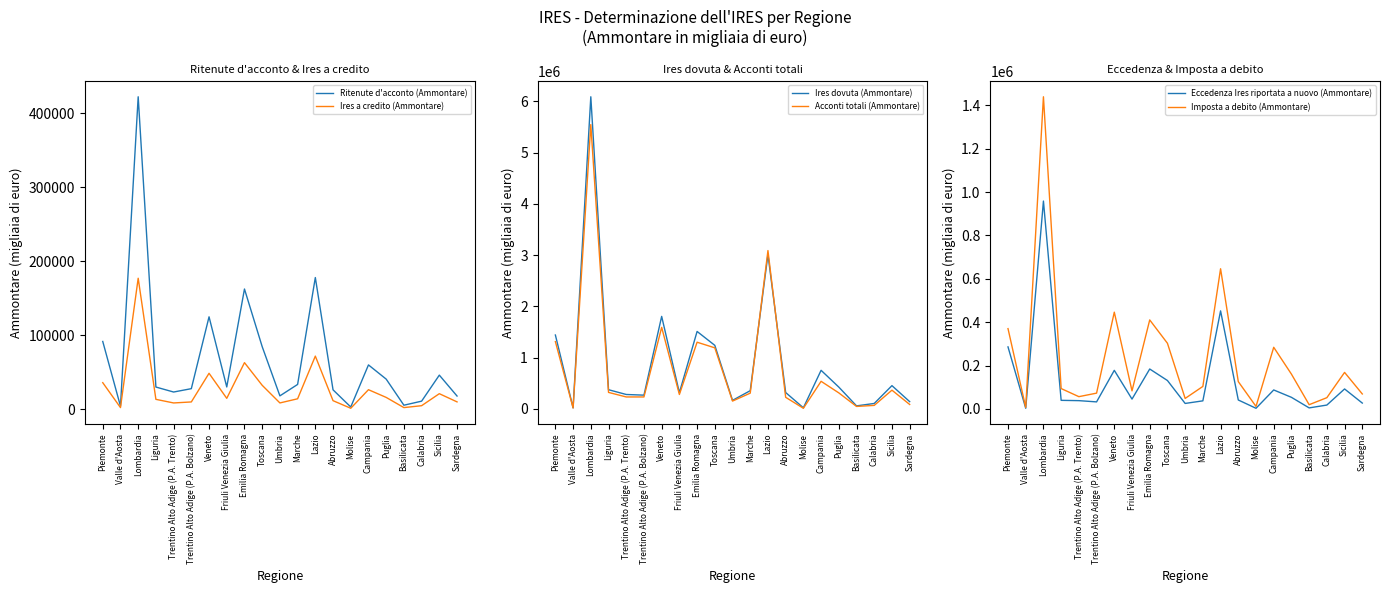

True or false: Ritenute d'acconto (Ammontare) and Imposta a debito (Ammontare) intersect in this chart.

False